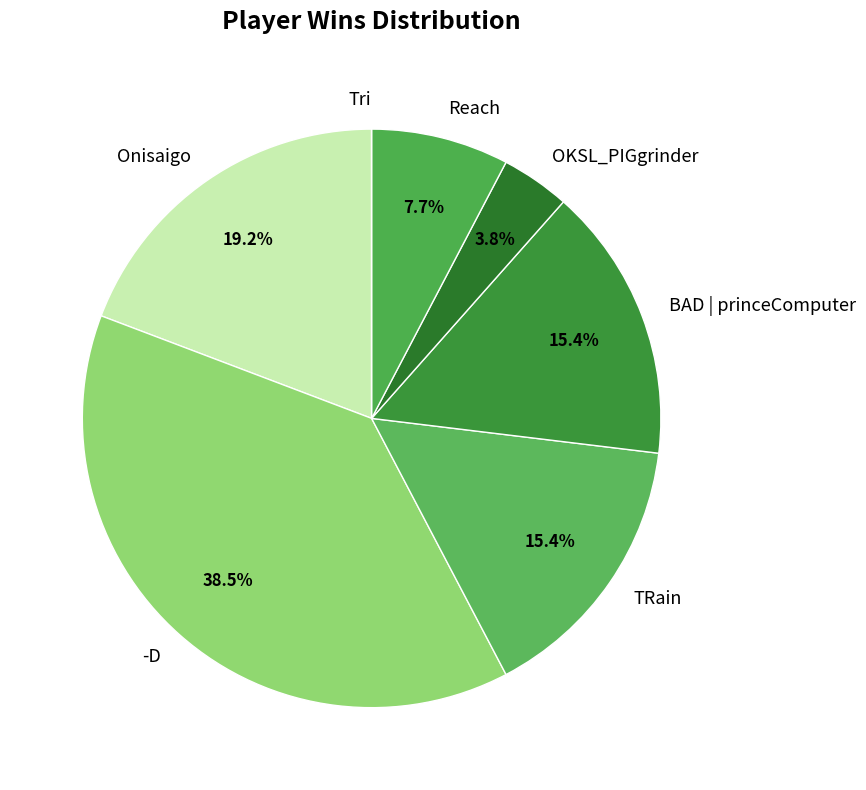

Combined, do TRain and Reach account for over 50%?

No